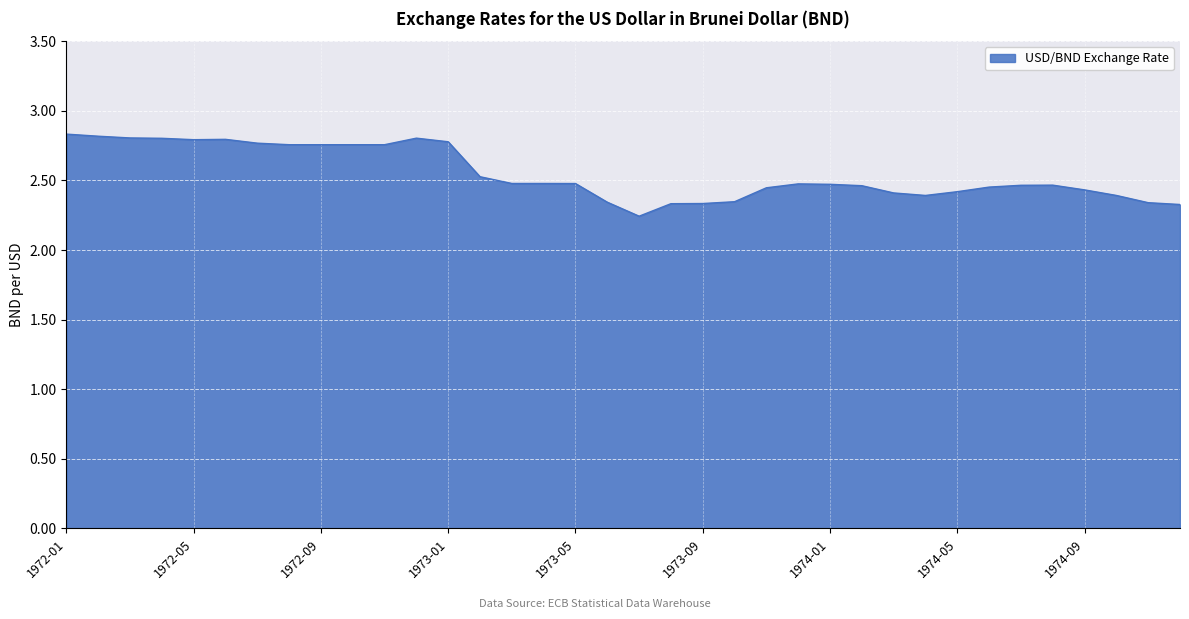

How many lines are shown in the chart?

1